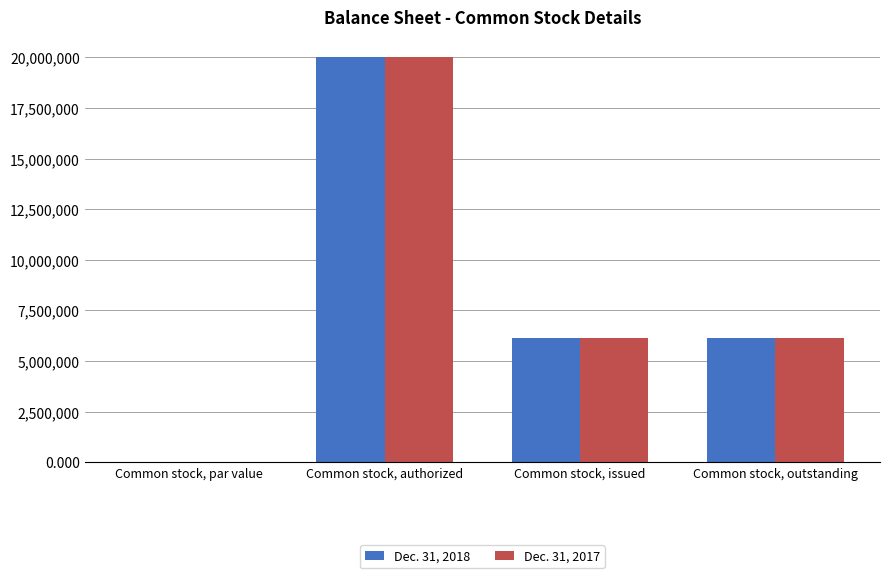

Count the number of categories in the chart.

4